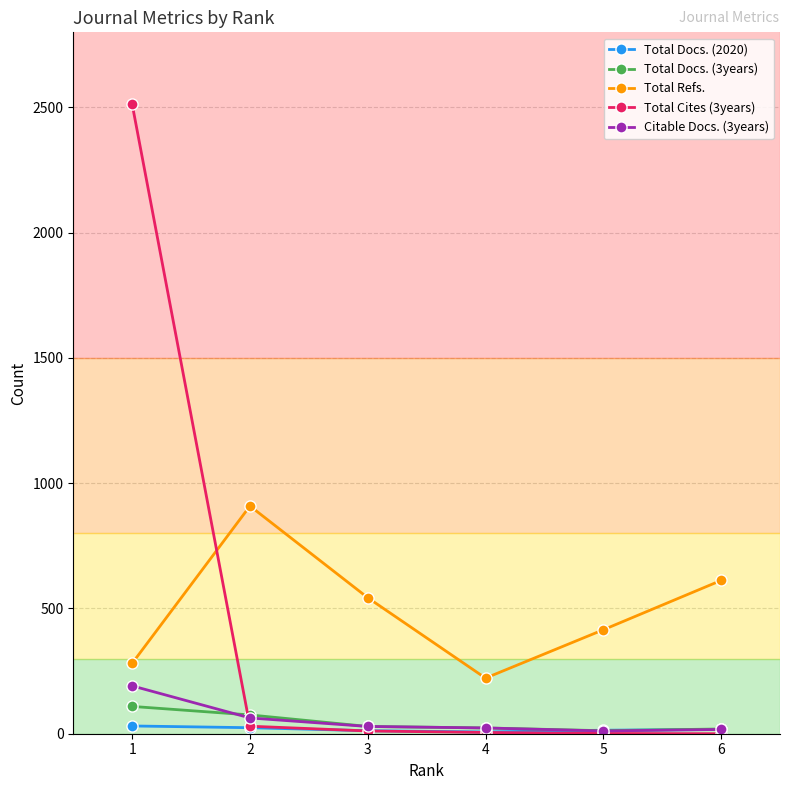

What is the difference between the second highest and minimum values in the Total Docs. (3years) series?

63